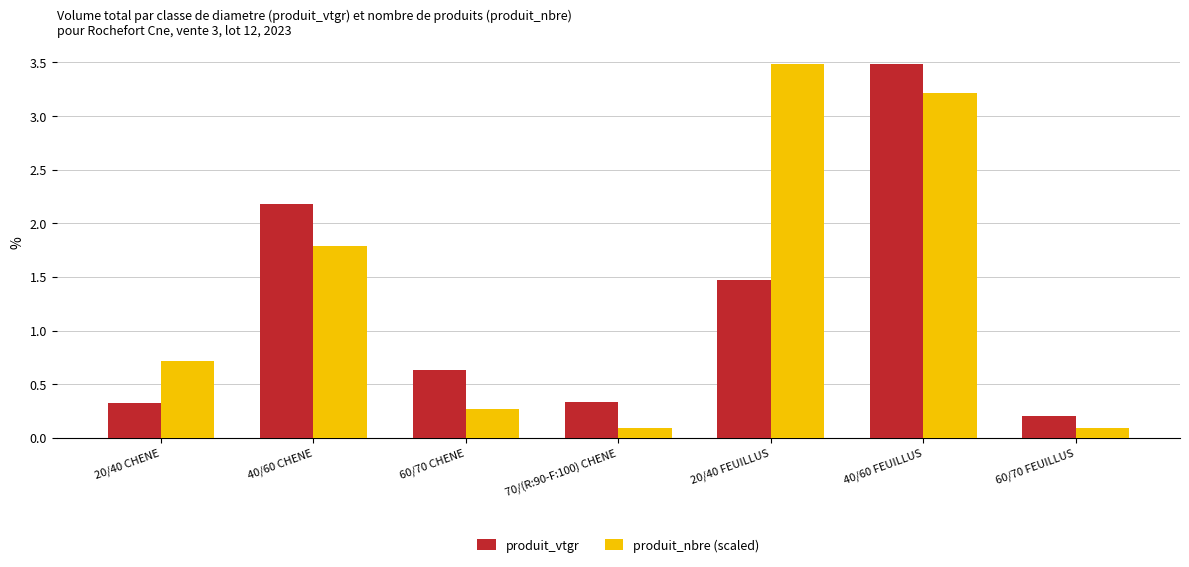

At which label does produit_vtgr reach its minimum?

60/70 FEUILLUS